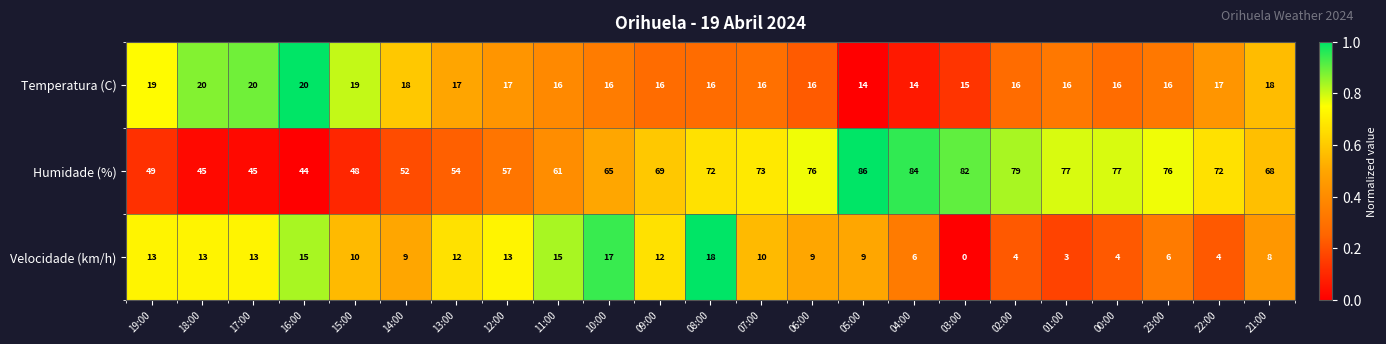

What is the approximate value of Humidade (%) at 03:00?

82